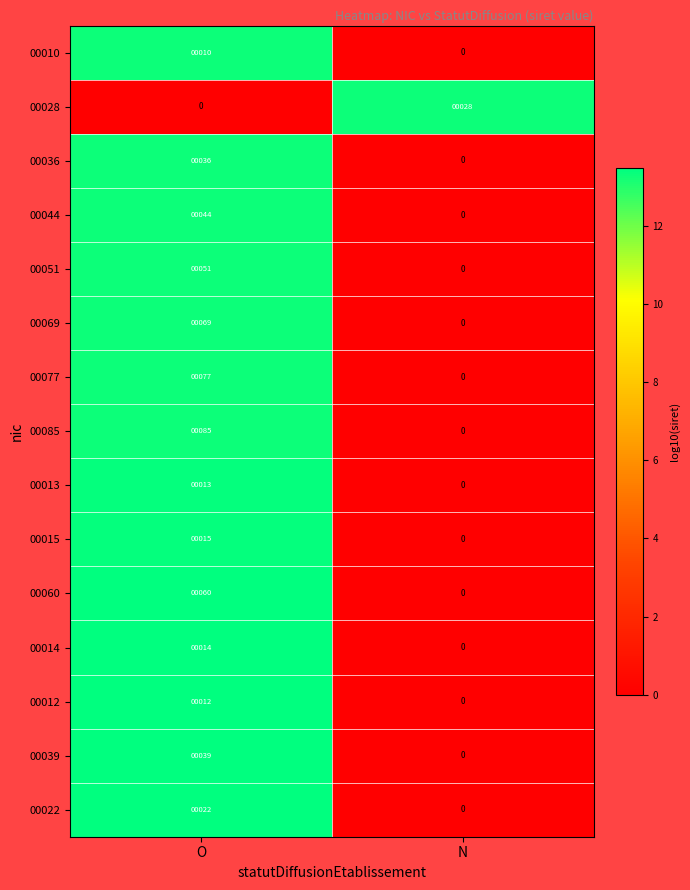

The 00039 series shows 55 at O. True or false?

False